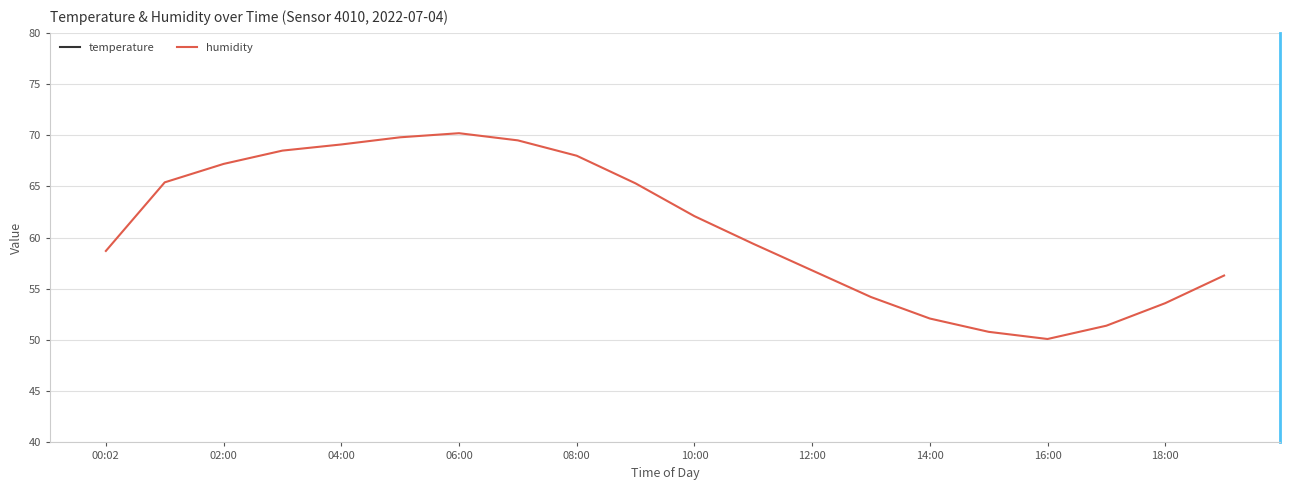

What is the minimum value for humidity?

50.1